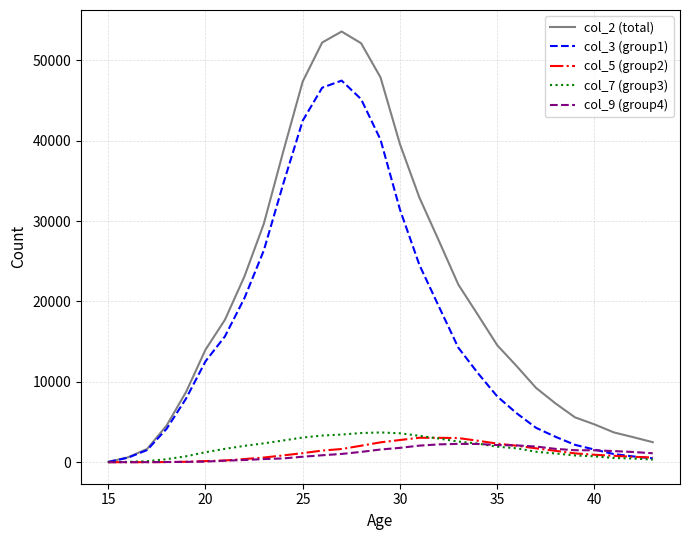

Which series has the largest total across all categories?

col_2 (total)